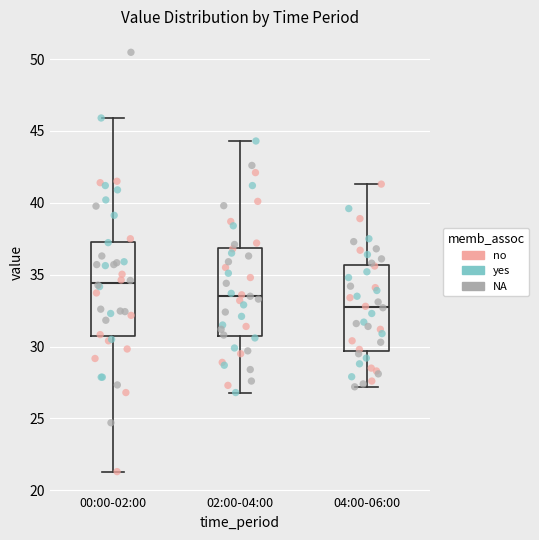

Which box's median line is the highest?

00:00-02:00